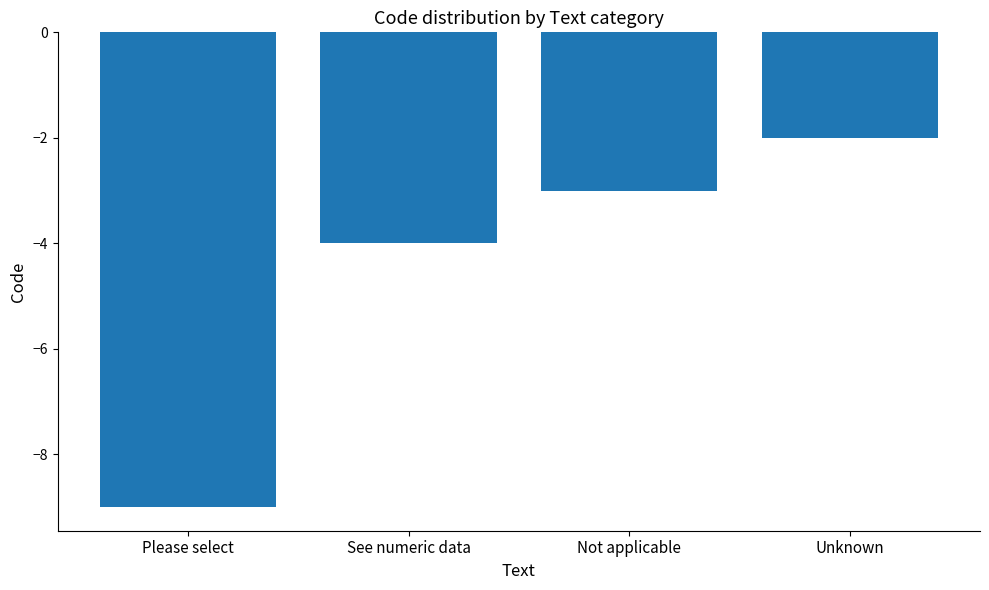

Is it true that the value at Not applicable is -4?

False